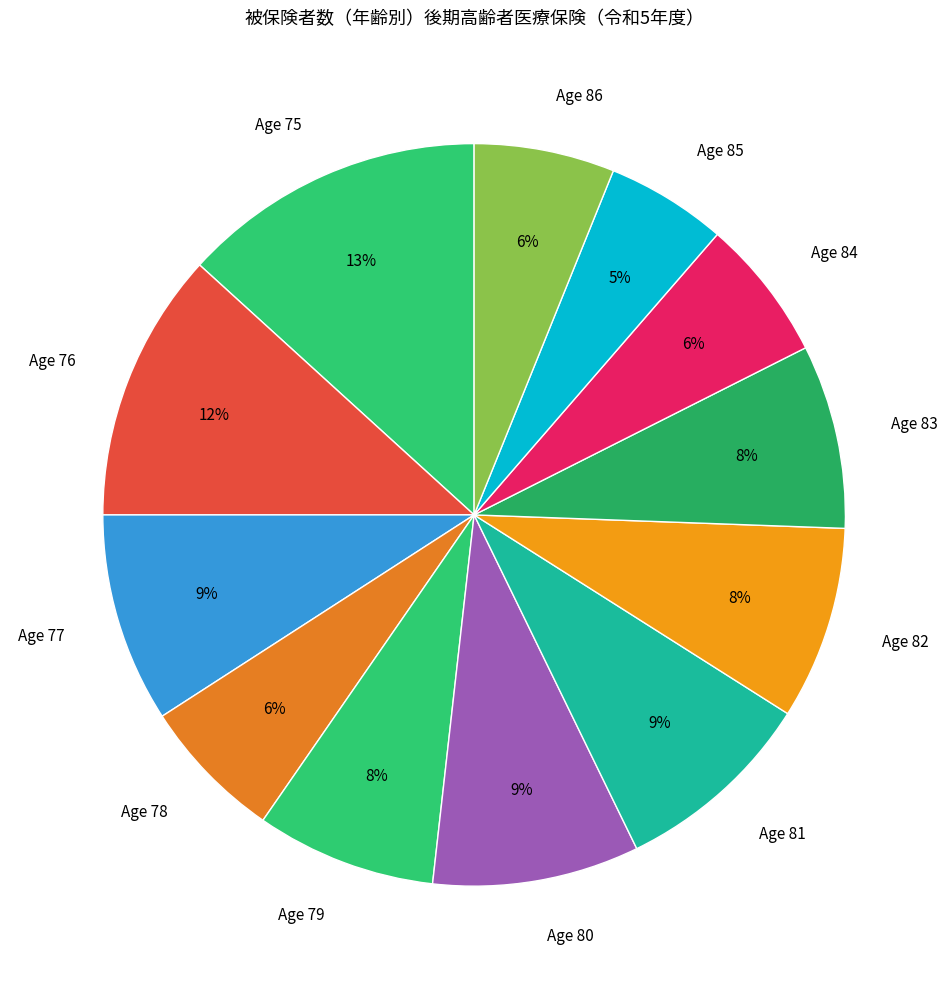

Is there a majority slice in this chart?

No